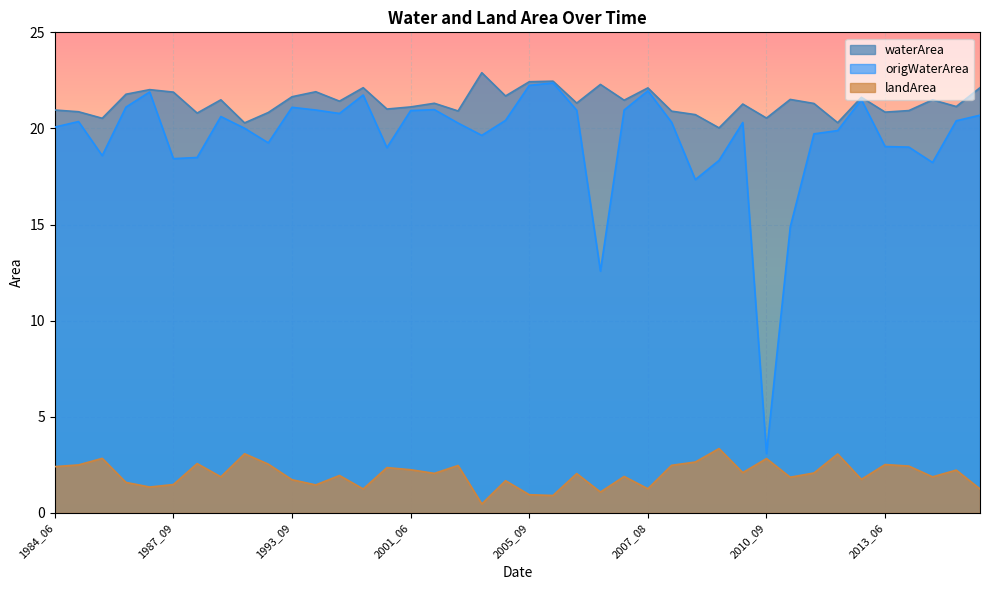

At which label does waterArea reach its minimum?

2009_08